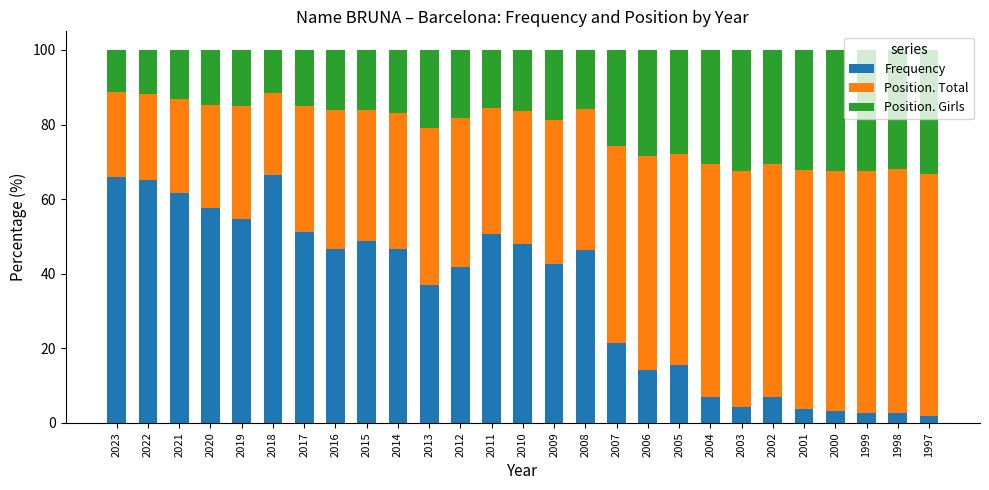

How many data points does each series have?

27